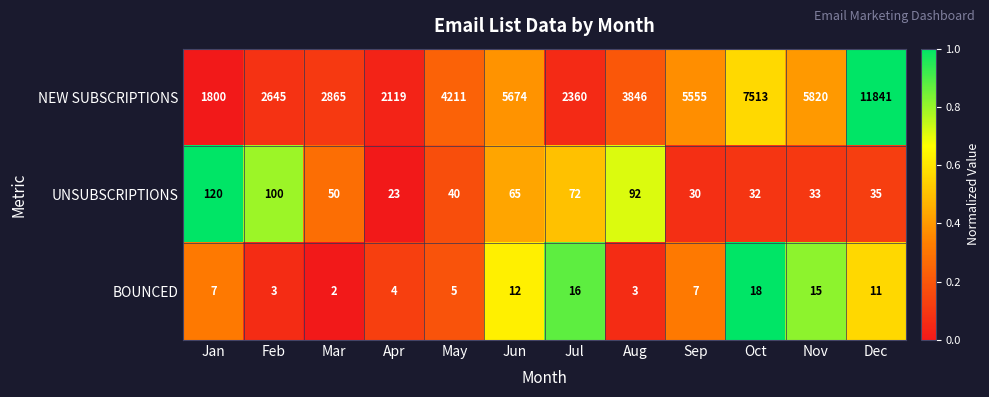

How many data points does each series have?

12